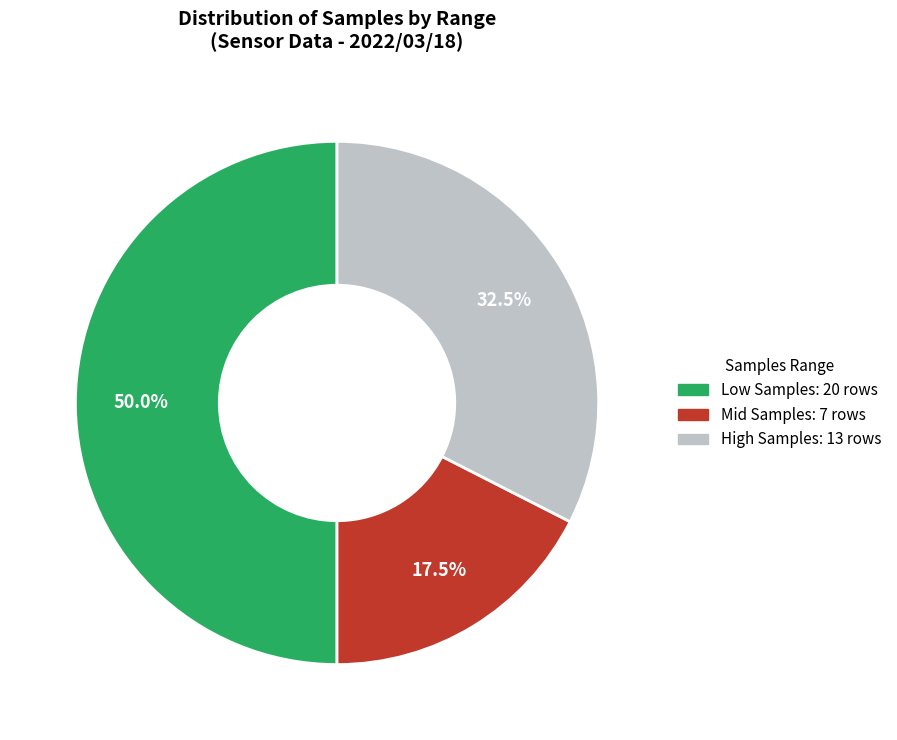

Which slice is the largest?

1